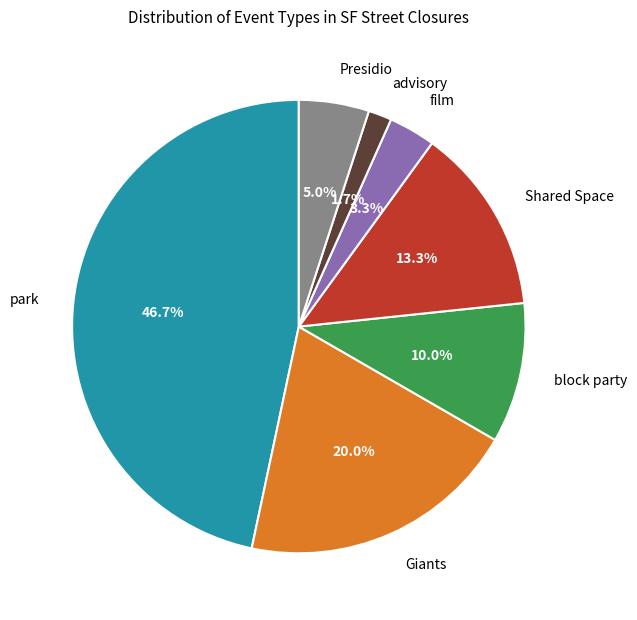

The Giants slice represents 7% of the pie. True or false?

False